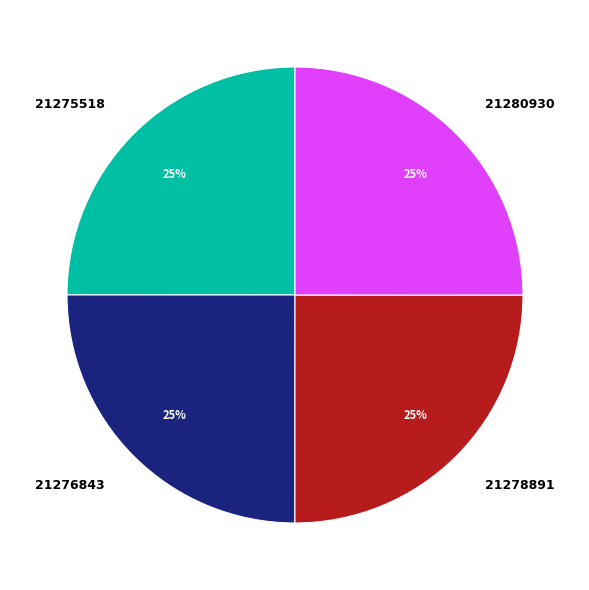

The 21275518 slice represents 25% of the pie. True or false?

True